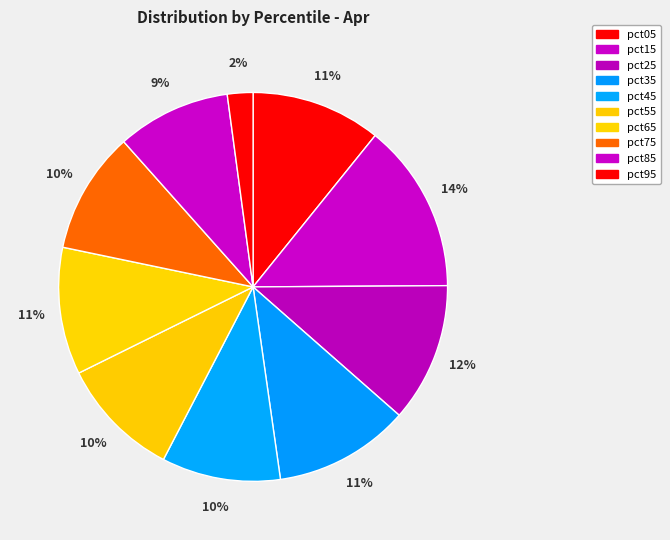

Count the number of slices in the pie.

10